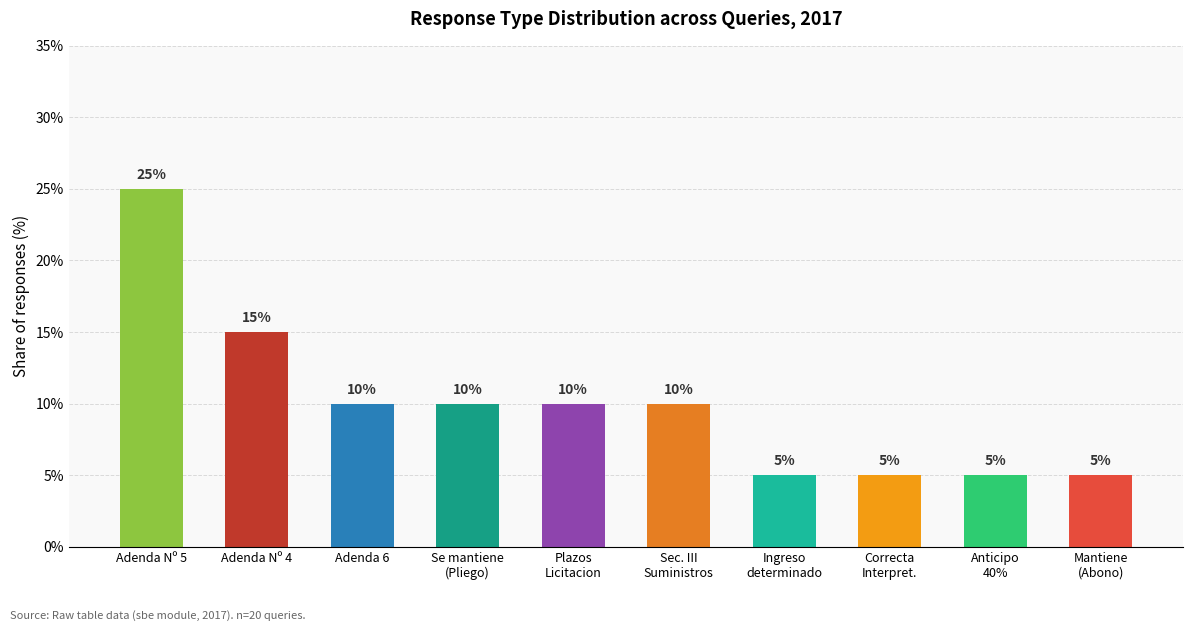

True or false: the data shows 5 at Anticipo
40%.

True